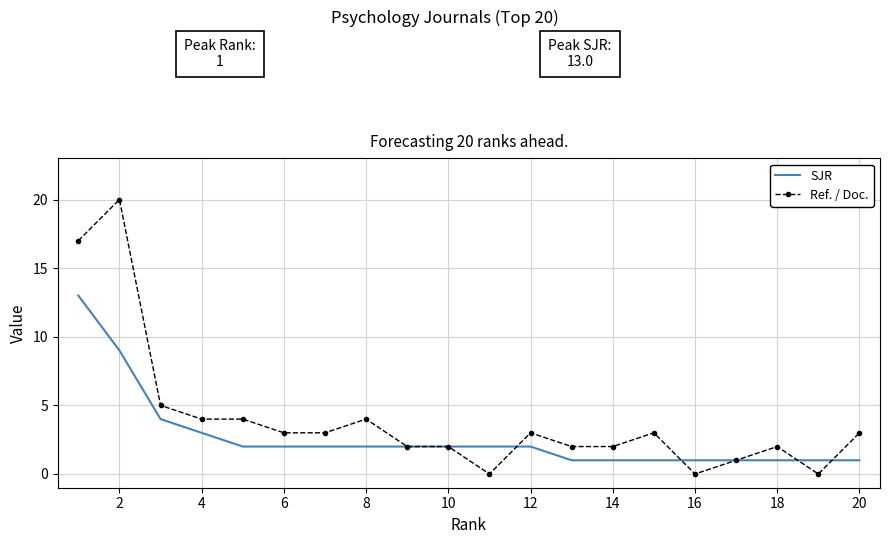

What is the maximum value shown in the chart?

20